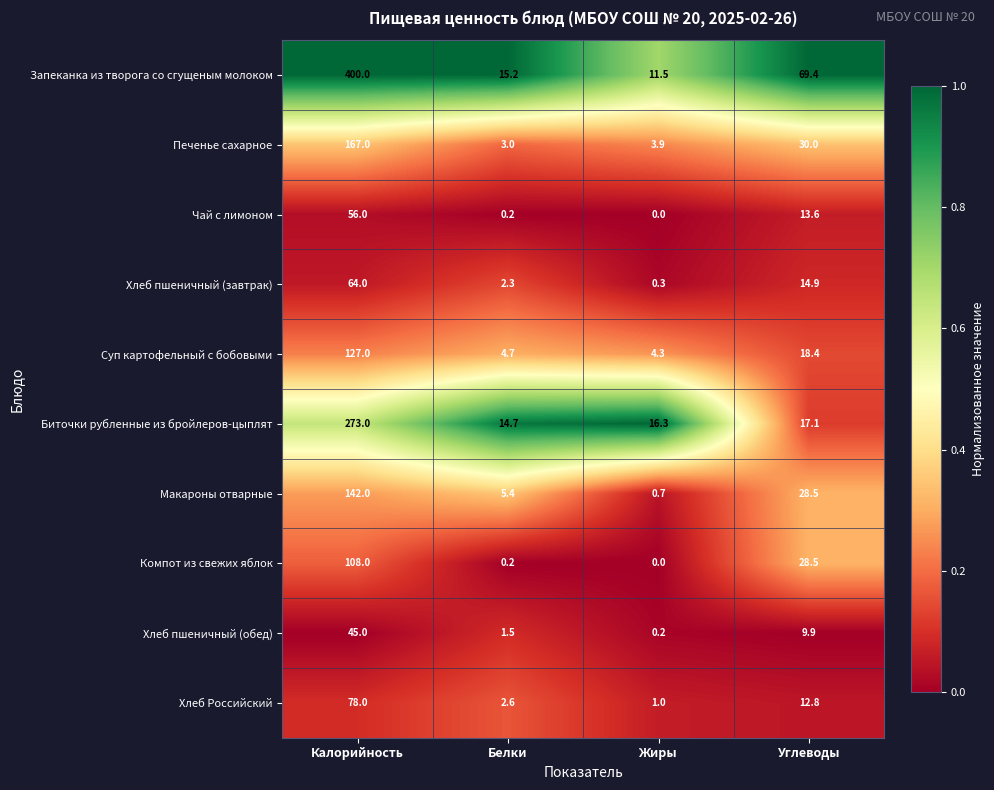

How many distinct data groups are displayed?

10